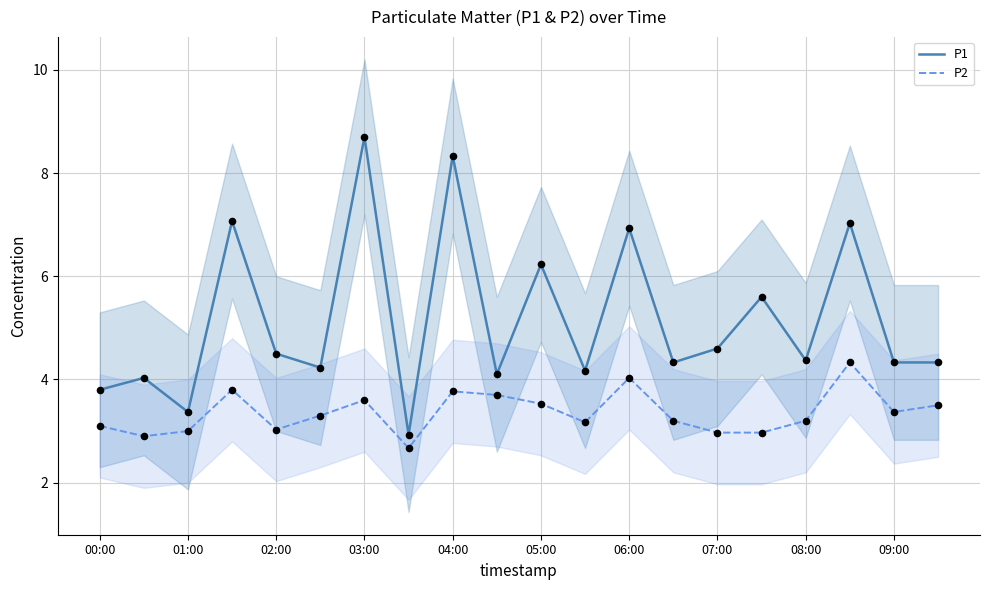

What is the minimum value for P2?

2.7